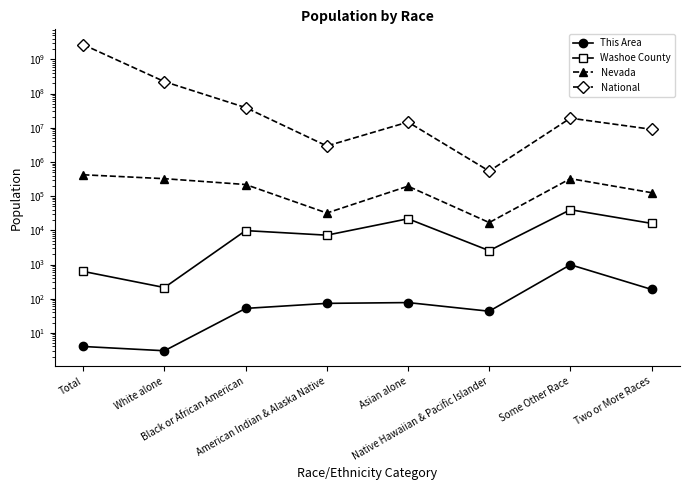

What value does the Washoe County series have at Asian alone?

21790